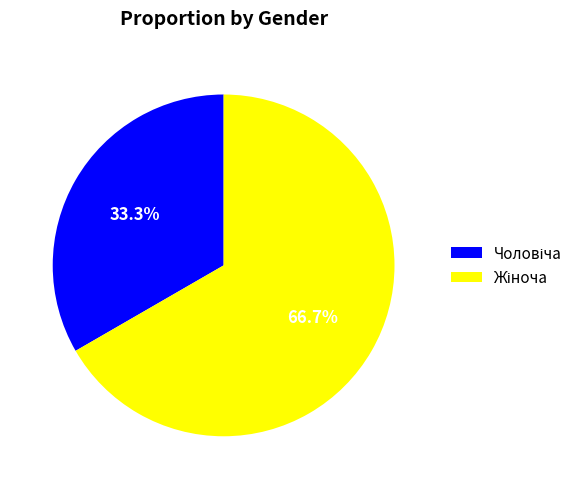

Count the number of slices in the pie.

2